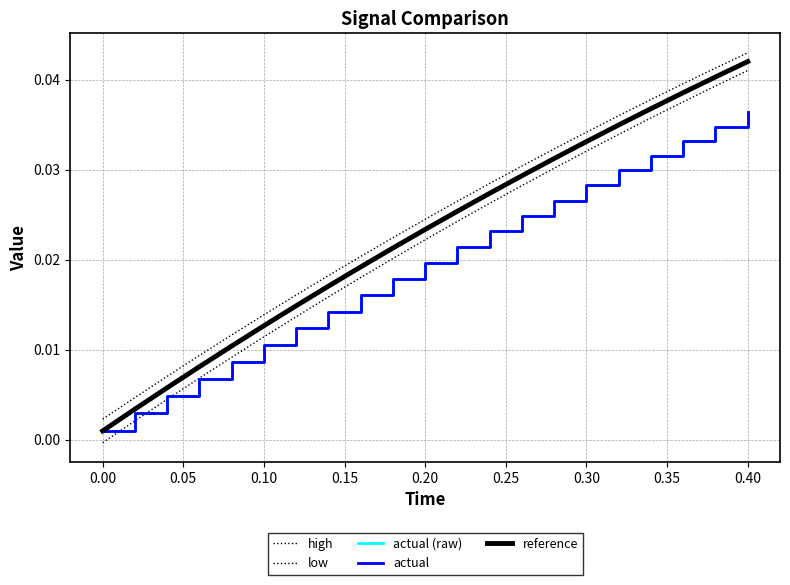

Does the chart have visible grid lines?

Yes